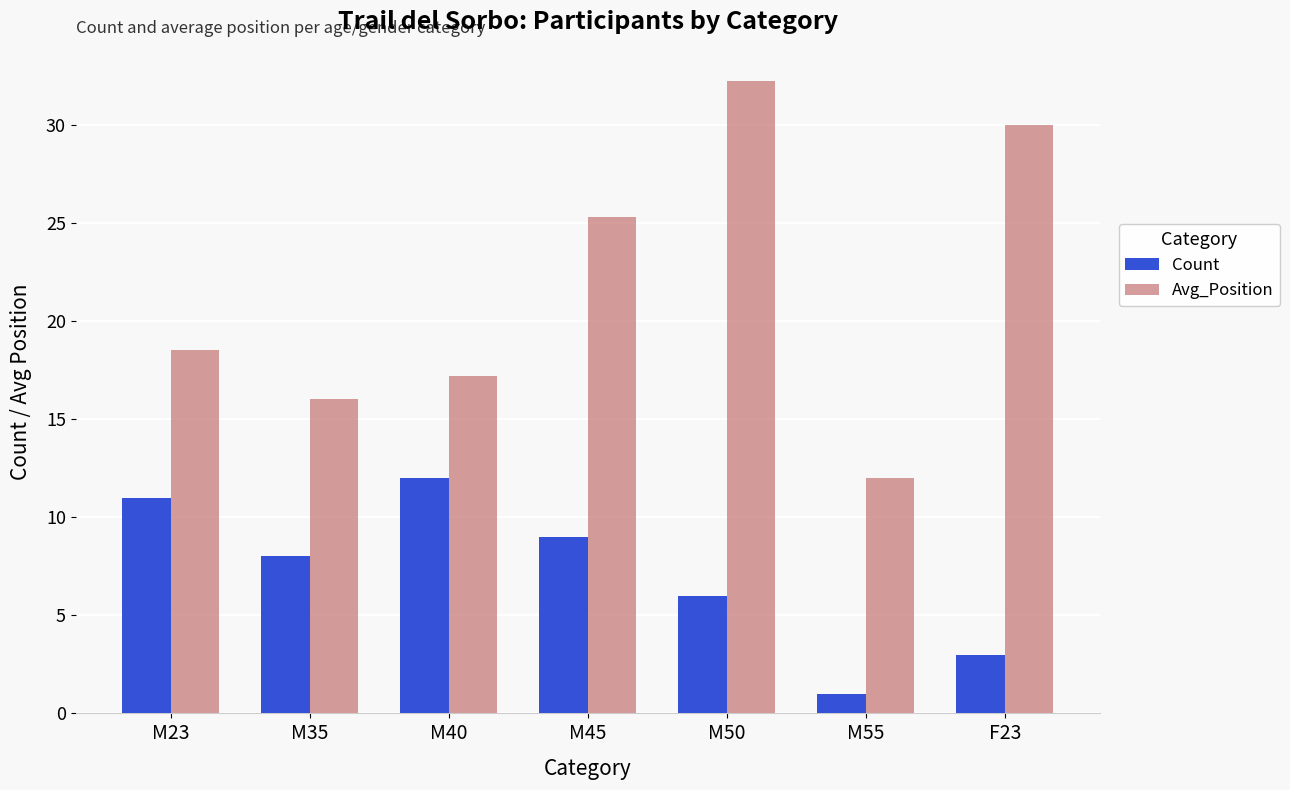

Reading left to right, extract all data points from this chart.

Count: 11.0	8.0	12.0	9.0	6.0	1.0	3.0
Avg_Position: 18.5	16.0	17.2	25.3	32.2	12.0	30.0